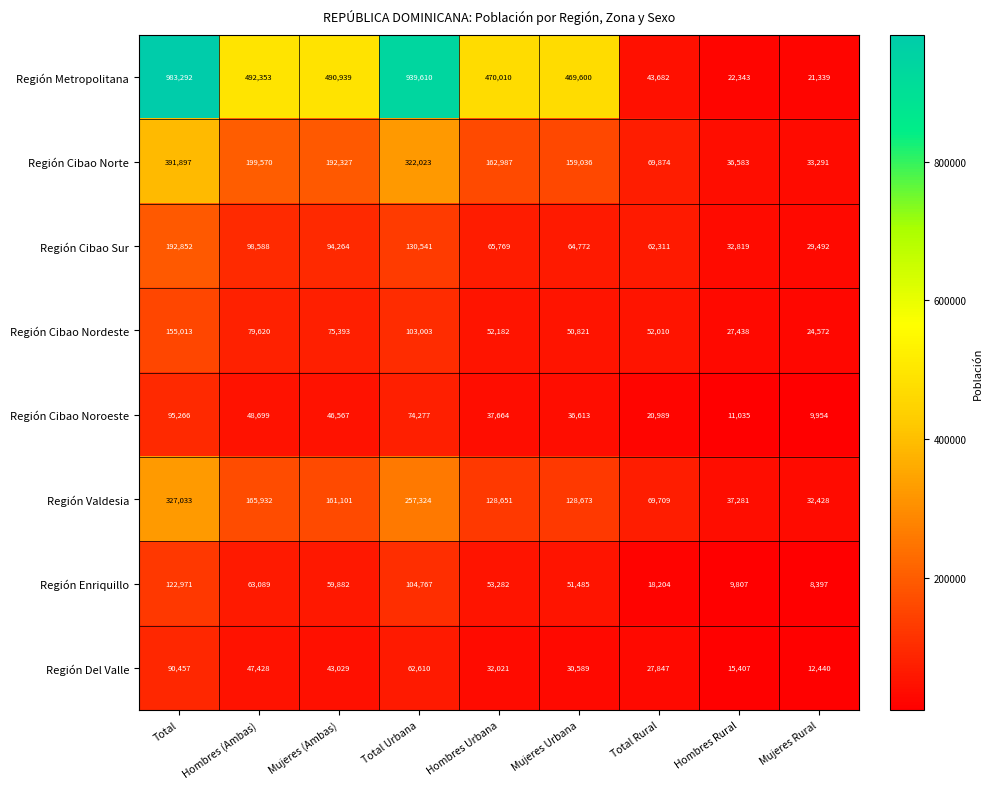

At how many categories does at least one series exceed 389453?

6